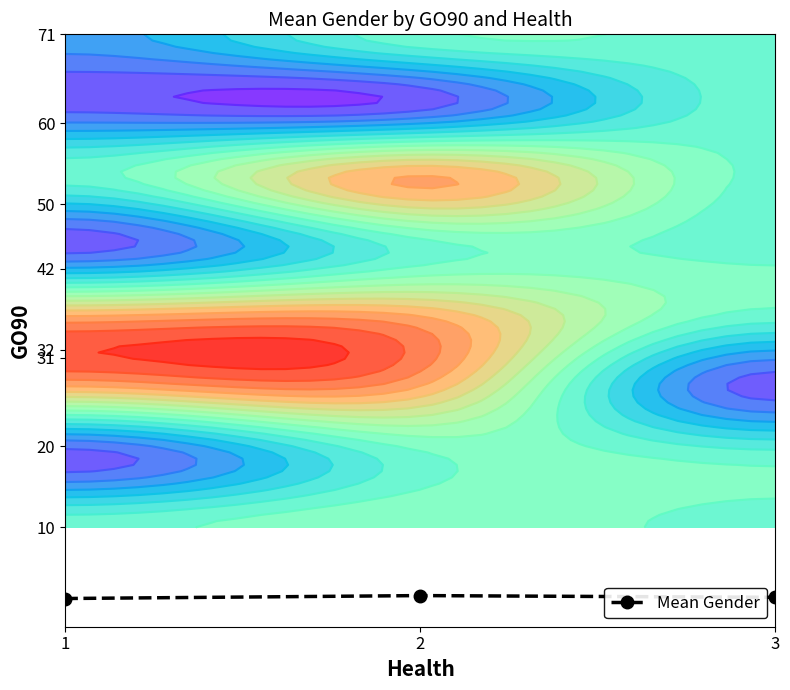

Approximately how many times larger is the value at 1 compared to 2?

0.8